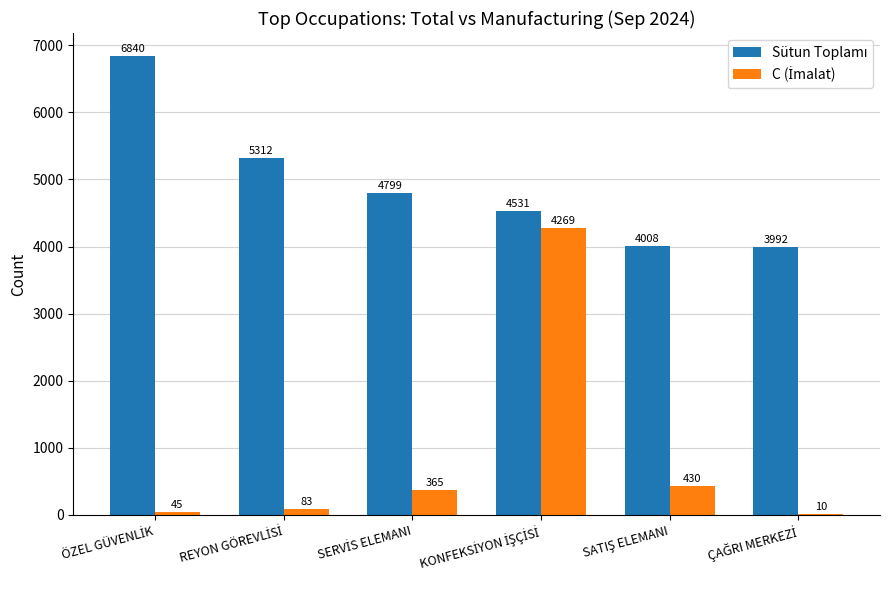

Reading left to right, extract all data points from this chart.

Sütun Toplamı: ÖZEL GÜVENLİK=6840	REYON GÖREVLİSİ=5312	SERVİS ELEMANI=4799	KONFEKSİYON İŞÇİSİ=4531	SATIŞ ELEMANI=4008	ÇAĞRI MERKEZİ=3992
C (İmalat): ÖZEL GÜVENLİK=45	REYON GÖREVLİSİ=83	SERVİS ELEMANI=365	KONFEKSİYON İŞÇİSİ=4269	SATIŞ ELEMANI=430	ÇAĞRI MERKEZİ=10